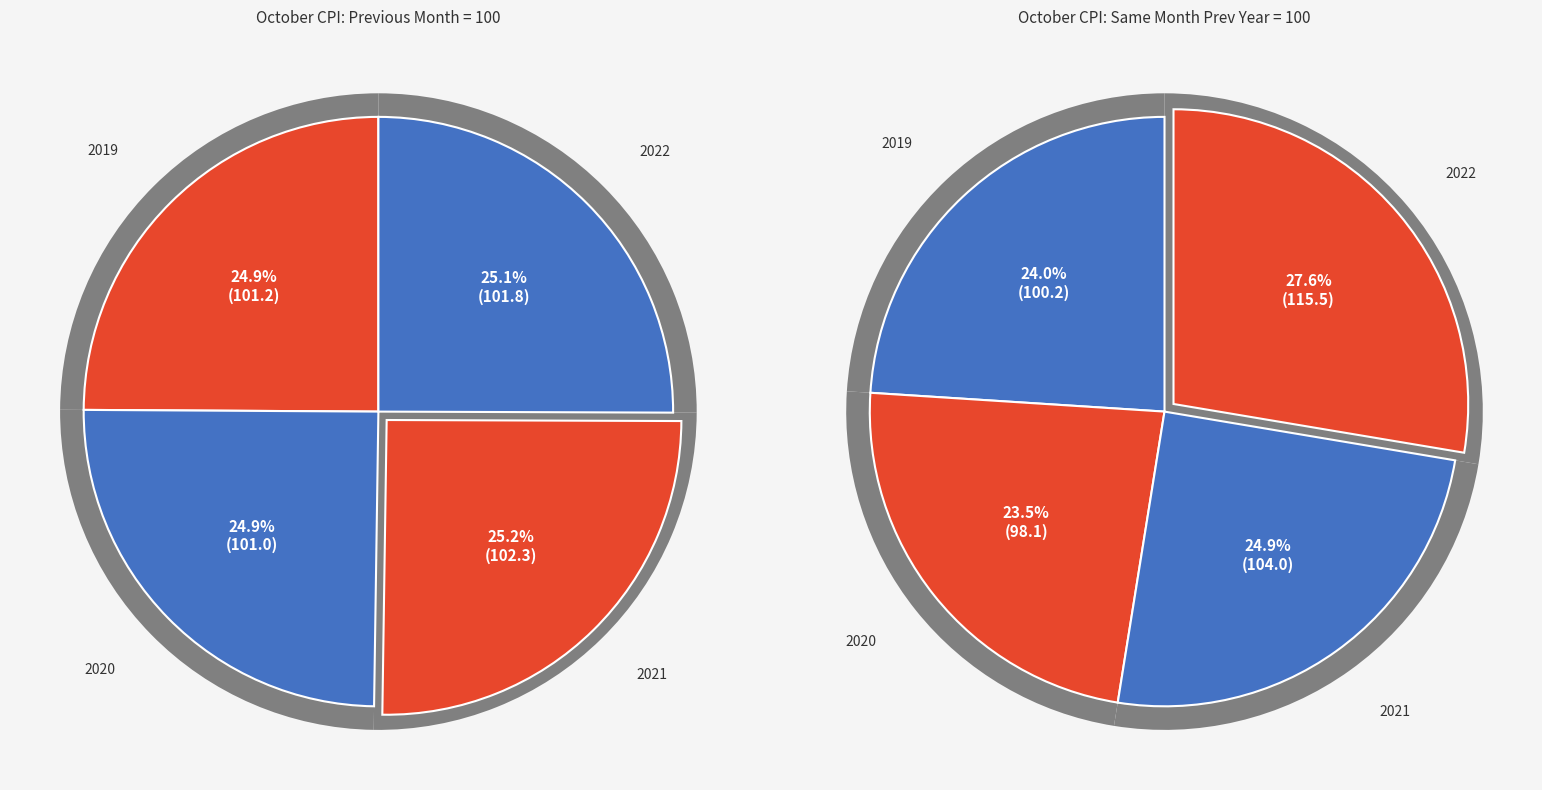

Is there any slice that represents more than half of the pie?

No